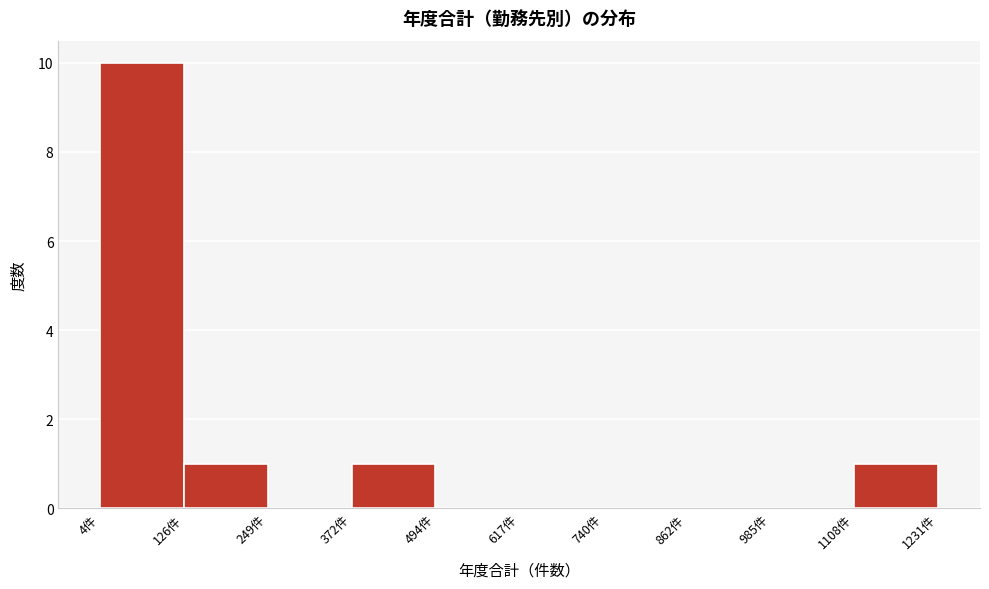

Reading left to right, list every bar in this chart as the range it spans on the x-axis followed by its height. Neither the bar edges nor the heights are printed on the chart, so give them approximately, as read against the axes.

0 to 120: 10
120 to 240: 1
240 to 380: 0
380 to 500: 1
500 to 620: 0
620 to 740: 0
740 to 860: 0
860 to 980: 0
980 to 1100: 0
1100 to 1240: 1